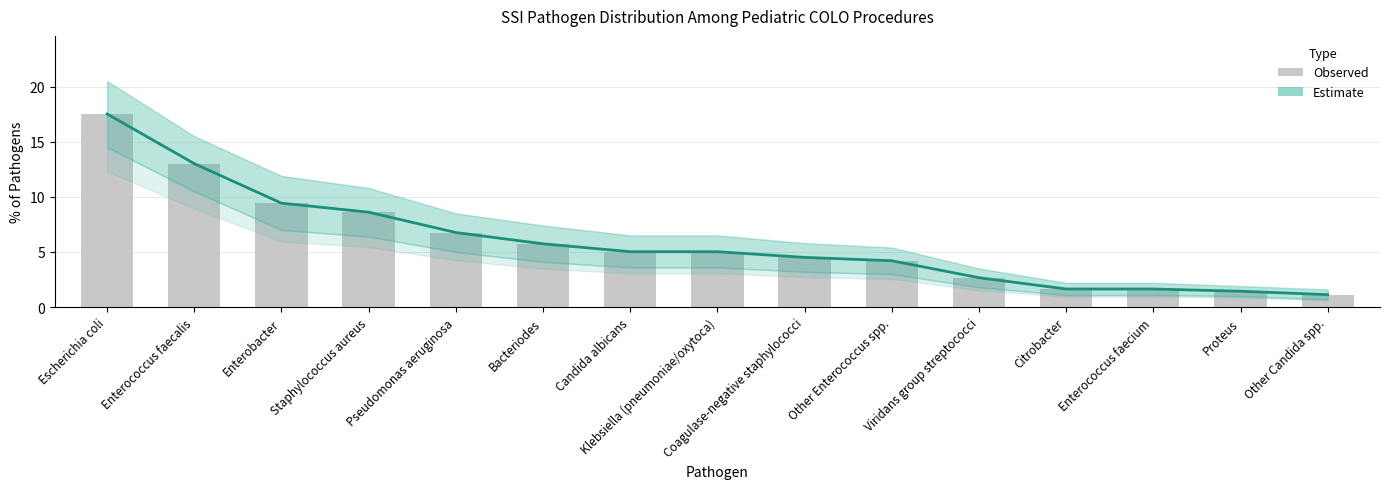

Is it true that Observed equals 1.4 at Viridans group streptococci?

False